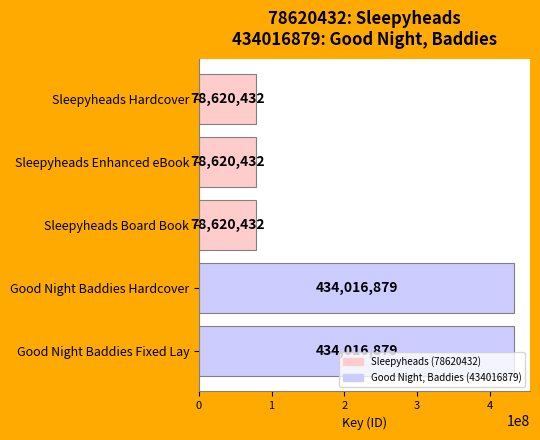

What is the label of the 3rd bar from the top?

Sleepyheads Board Book